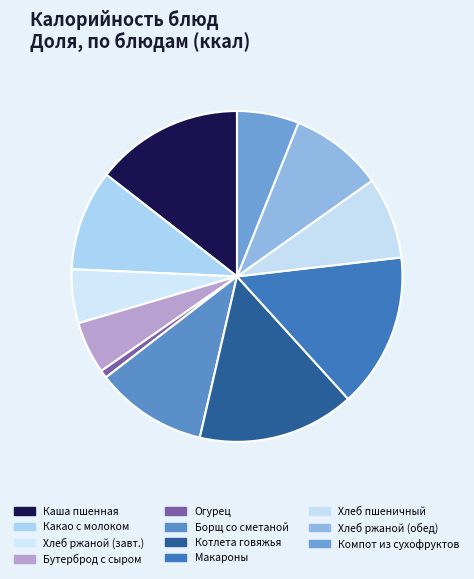

Count the number of slices in the pie.

11